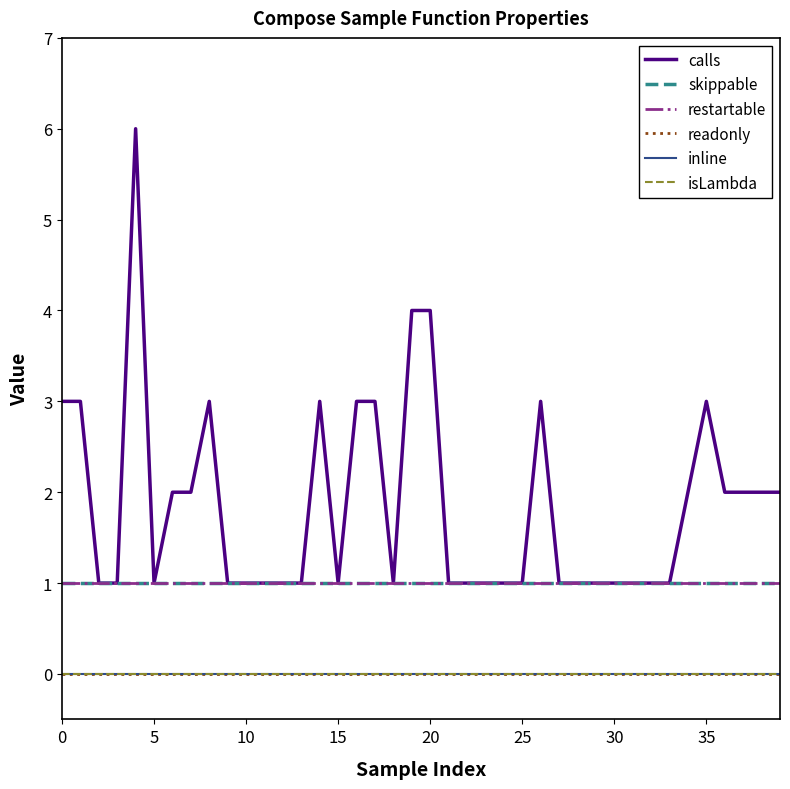

Does the chart have visible grid lines?

No